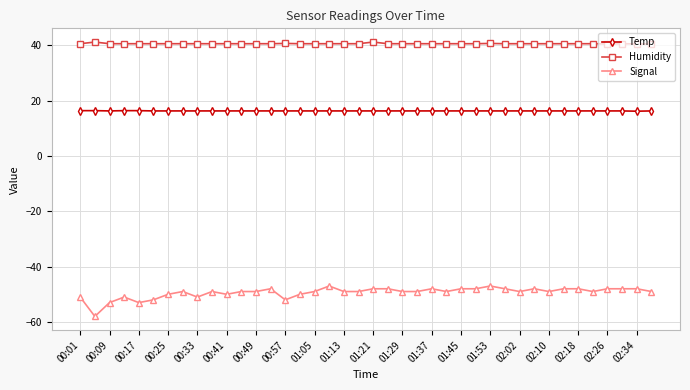

True or false: Temp and Humidity intersect in this chart.

False